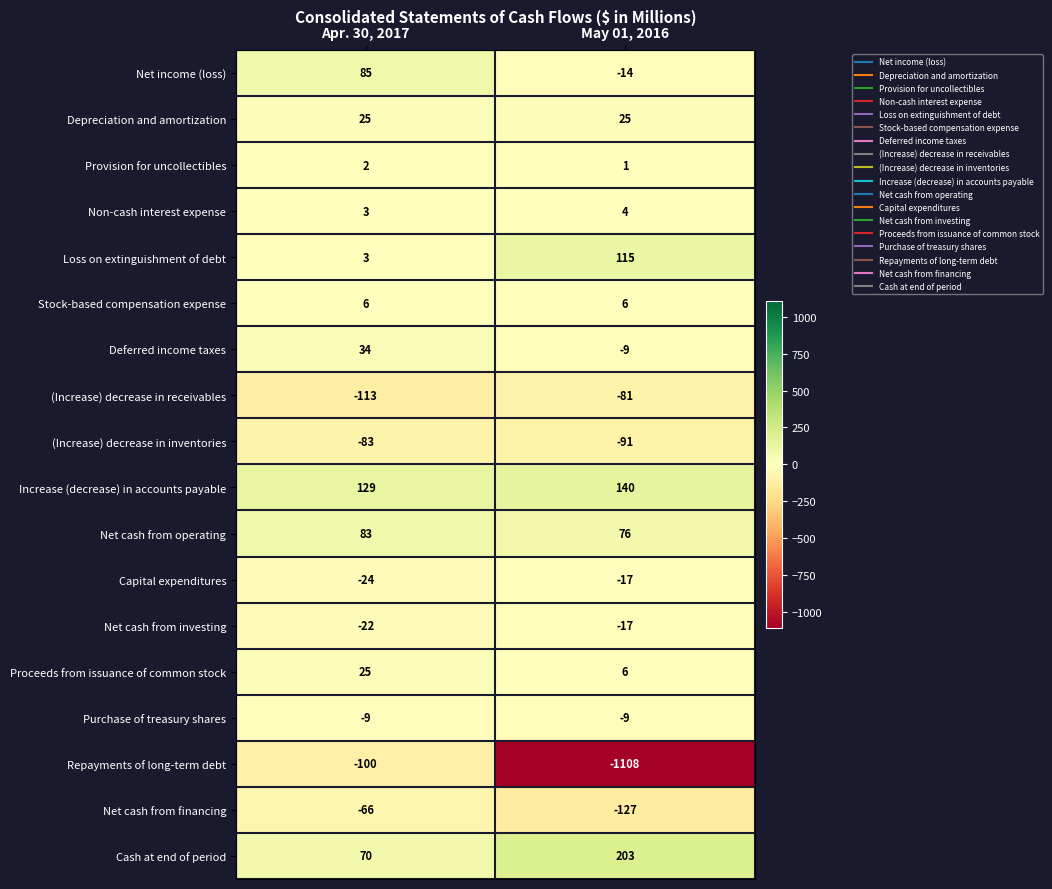

Rank the categories by Net cash from operating value from highest to lowest.

Apr. 30, 2017, May 01, 2016